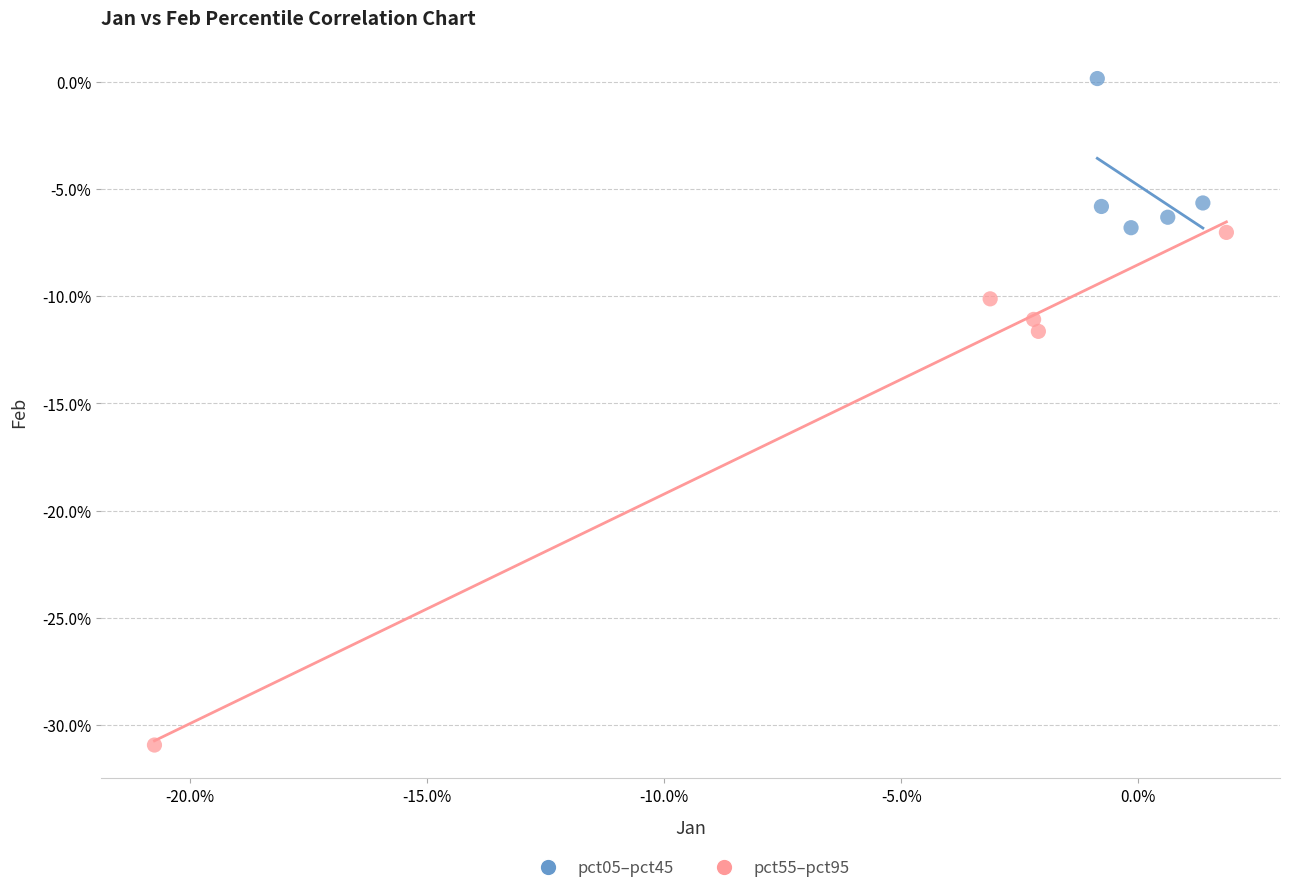

What are all the series names shown in the legend?

pct05–pct45, pct55–pct95